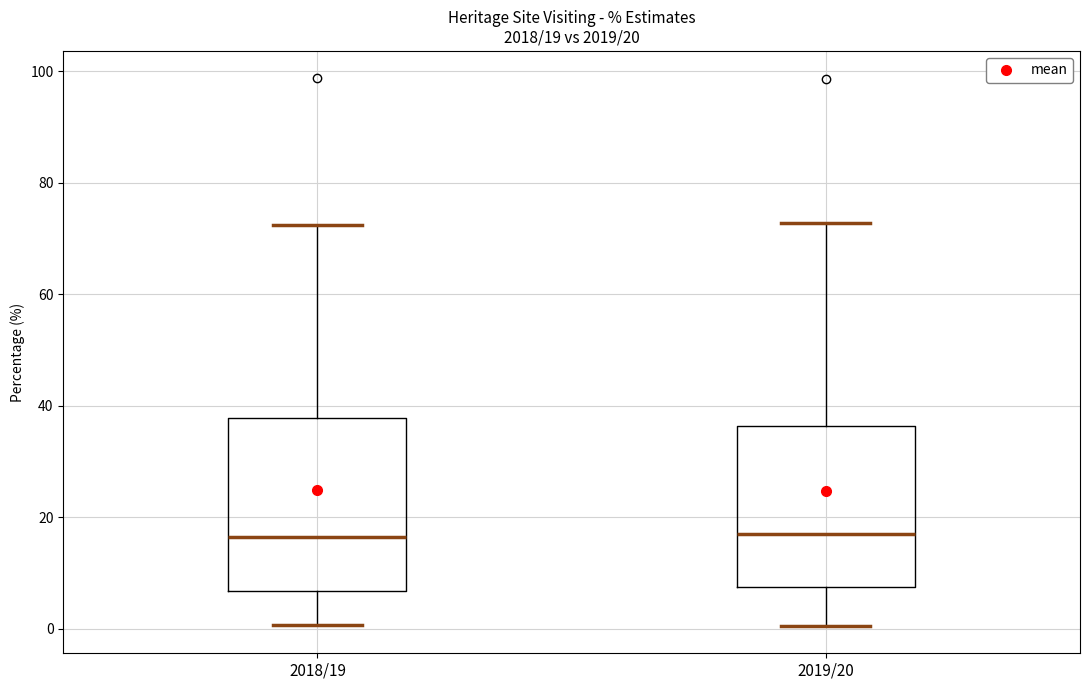

Comparing the boxes themselves (not the whiskers), which one is the tallest?

2018/19